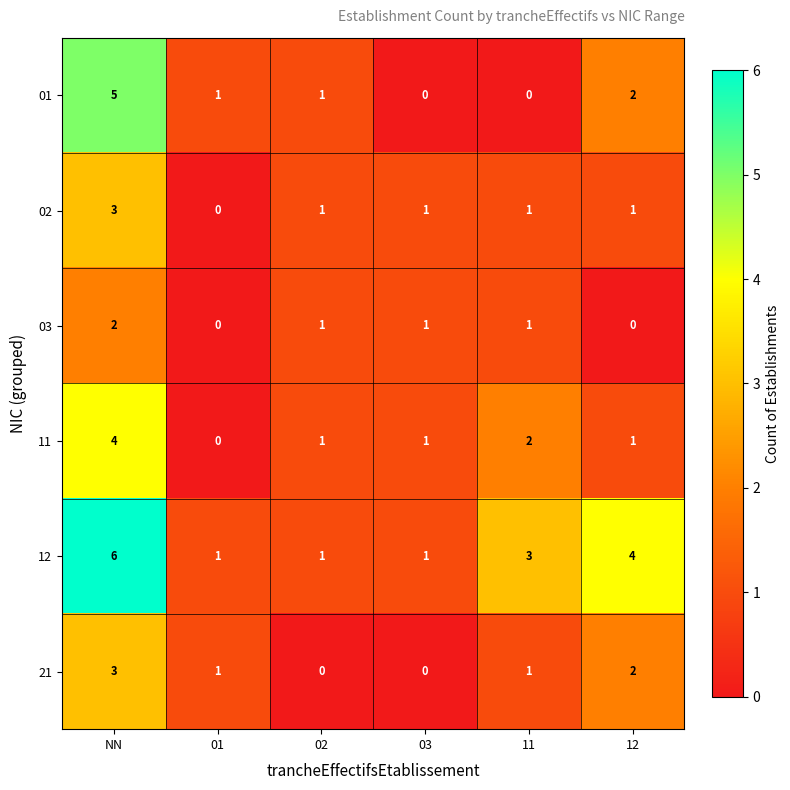

How many data points does each series have?

6